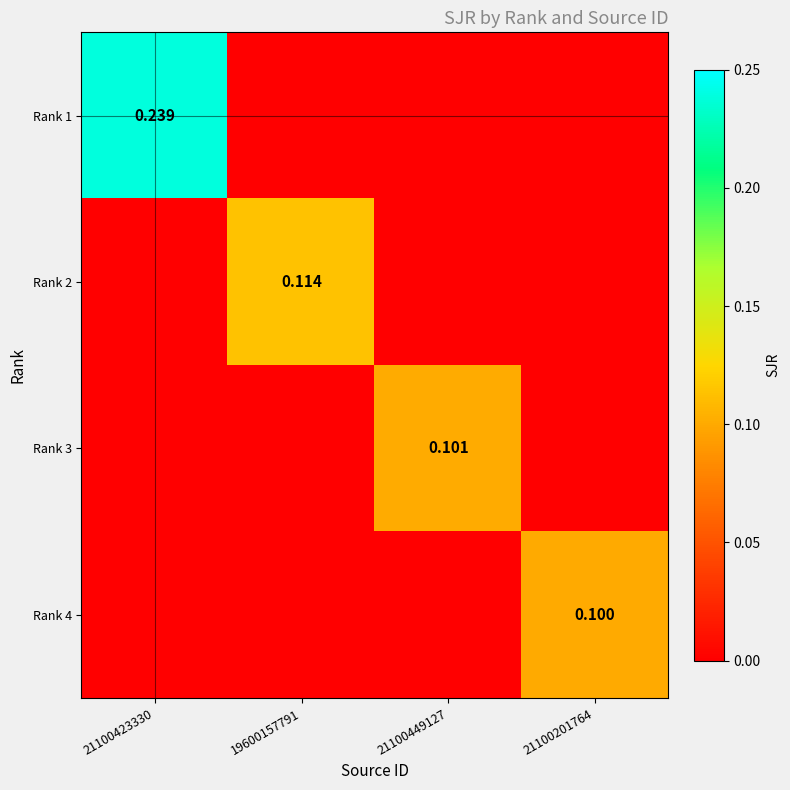

Which label corresponds to the largest value in the chart?

21100423330